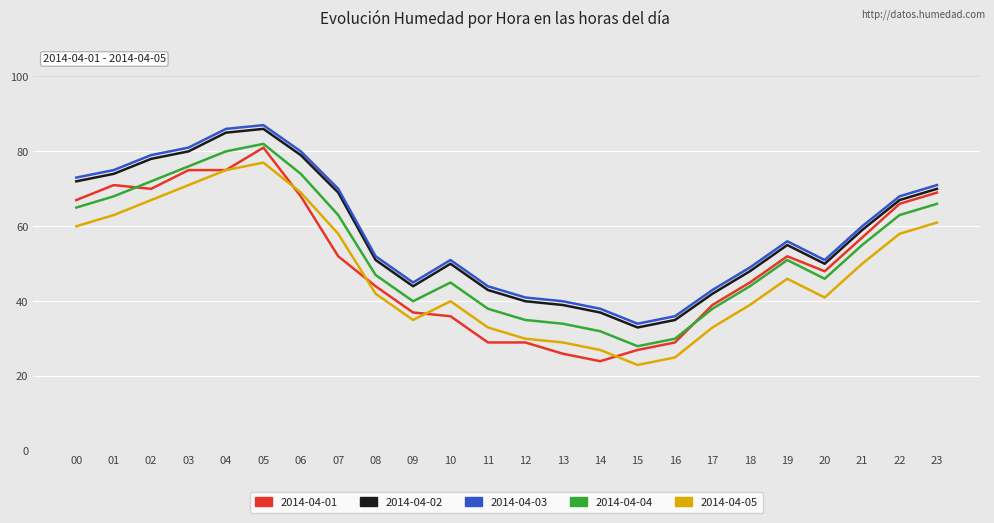

What is the sum of all 2014-04-02 values?

1386